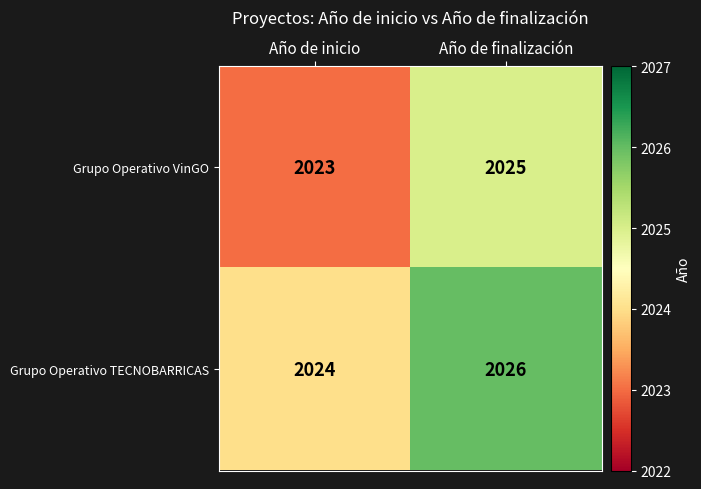

What is the difference between the maximum and minimum values in the Grupo Operativo VinGO series?

2